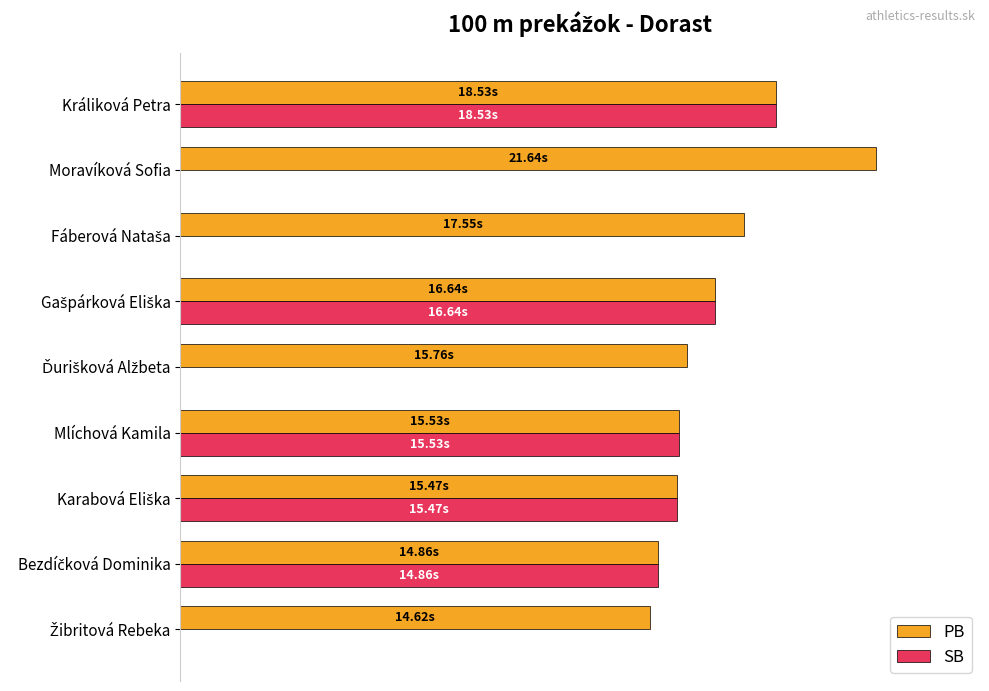

Which series has the widest spread of values?

SB